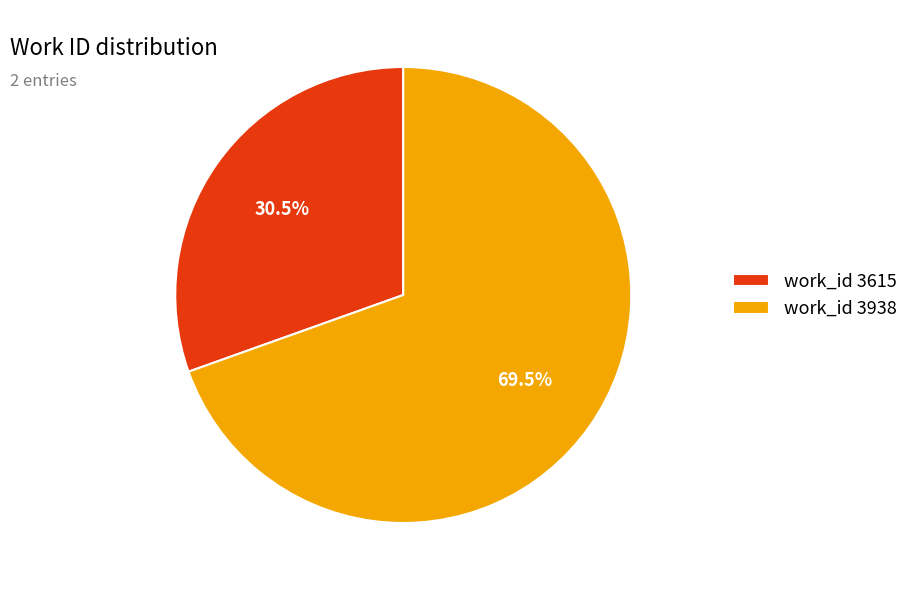

How many slices are in this pie chart?

2